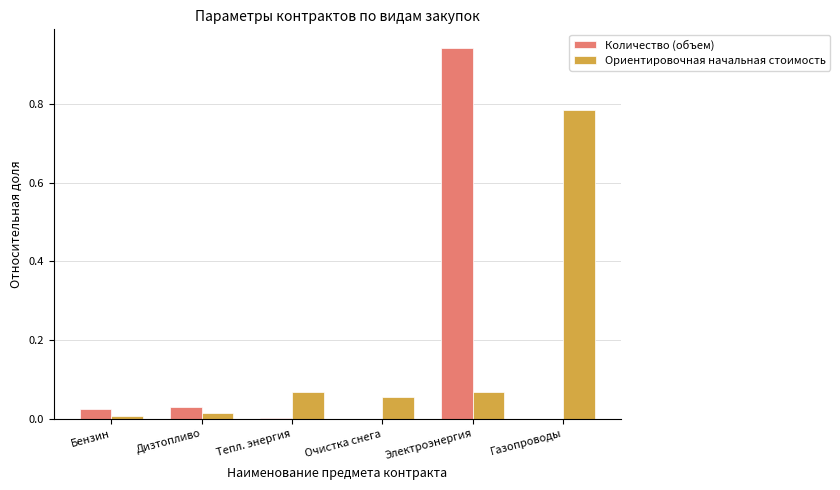

At which category is the sum across all series the highest?

Электроэнергия